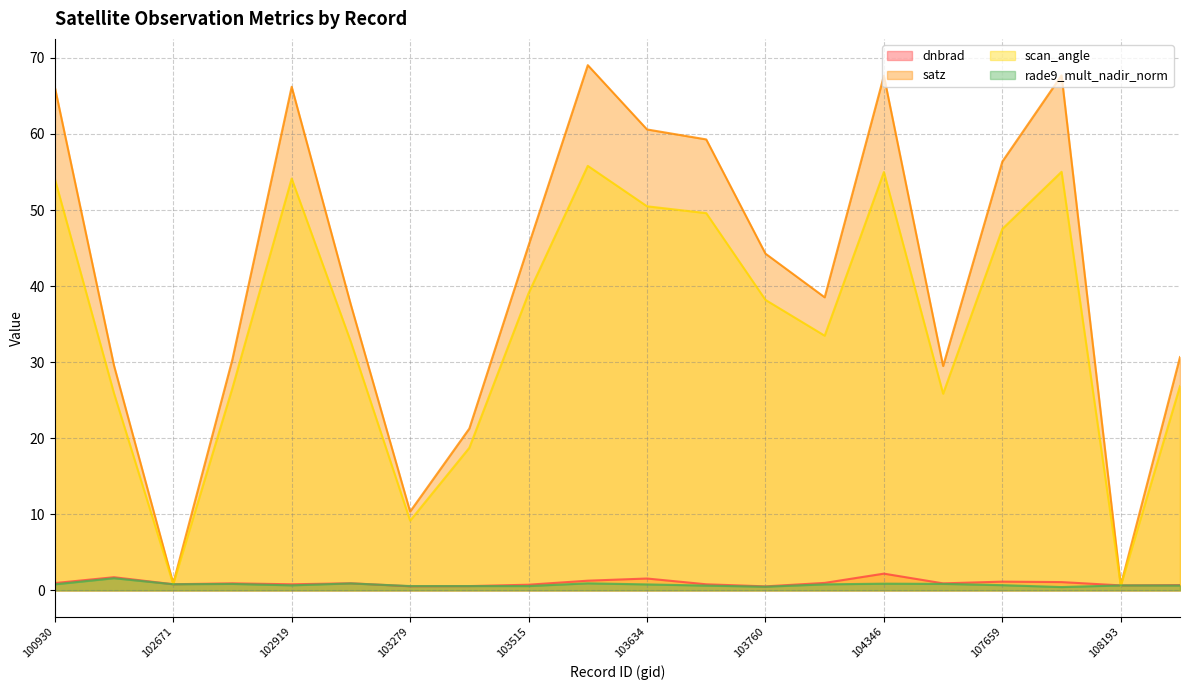

The value of scan_angle at 108193 is 0.6. True or false?

True